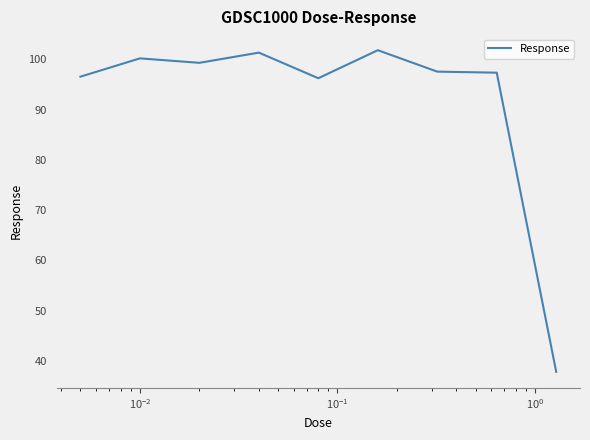

What is the smallest value displayed?

37.9